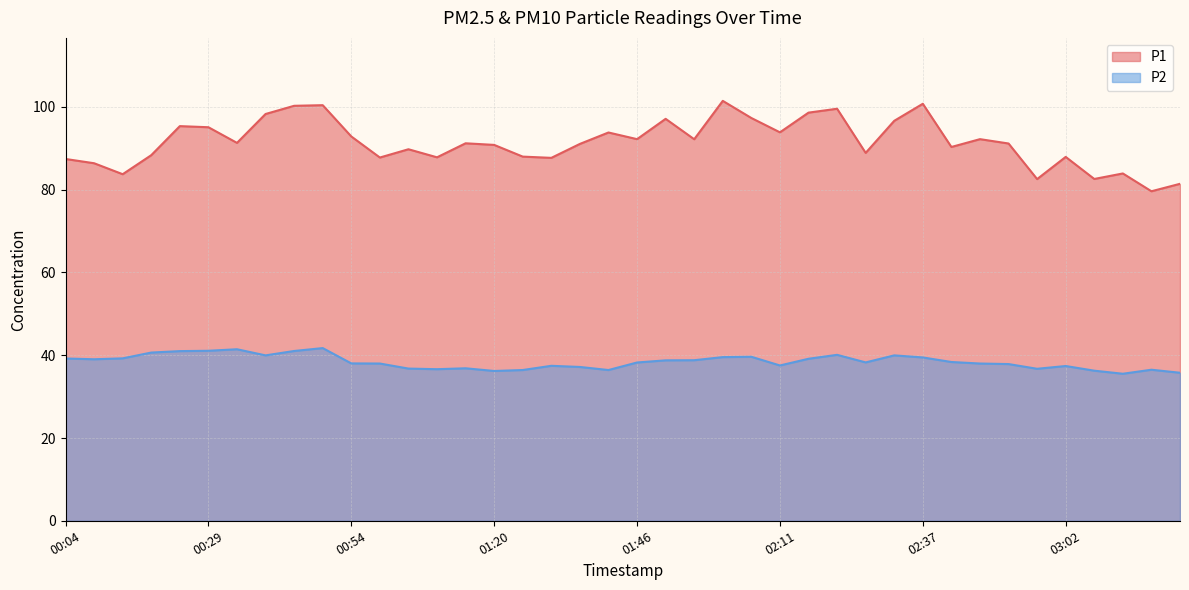

Which series has the largest total across all categories?

P1